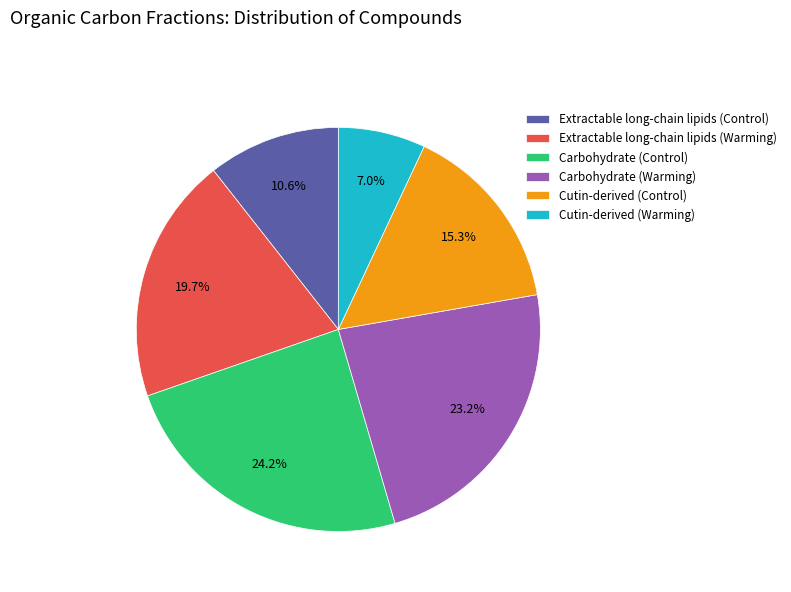

What is the largest slice in the pie chart?

Carbohydrate (Control)